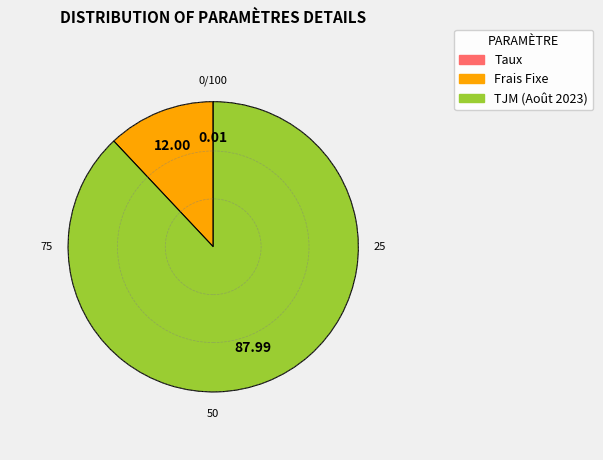

Combined, do Frais Fixe and TJM (Août 2023) account for over 50%?

Yes